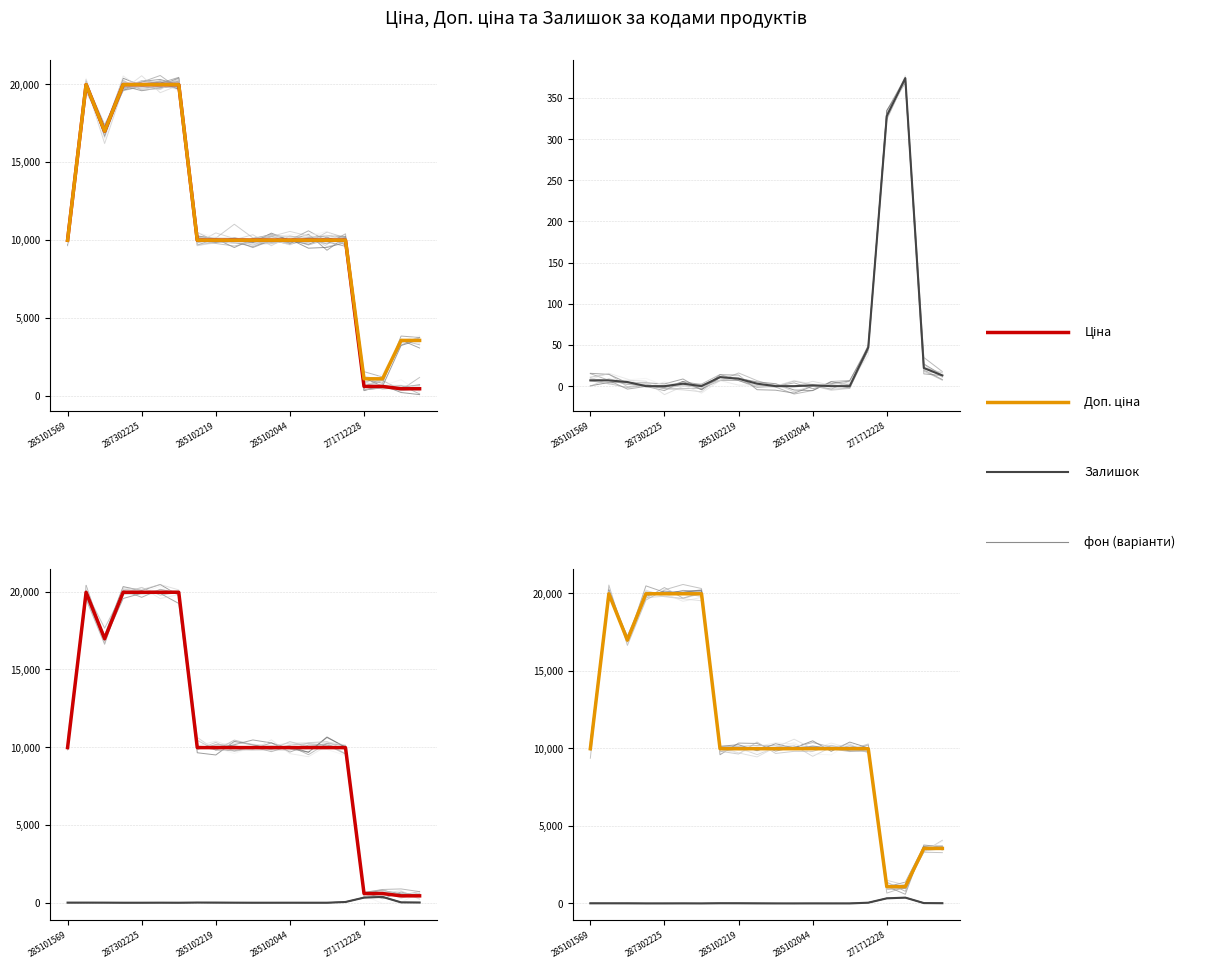

What is the maximum value for Доп. ціна?

19964.2